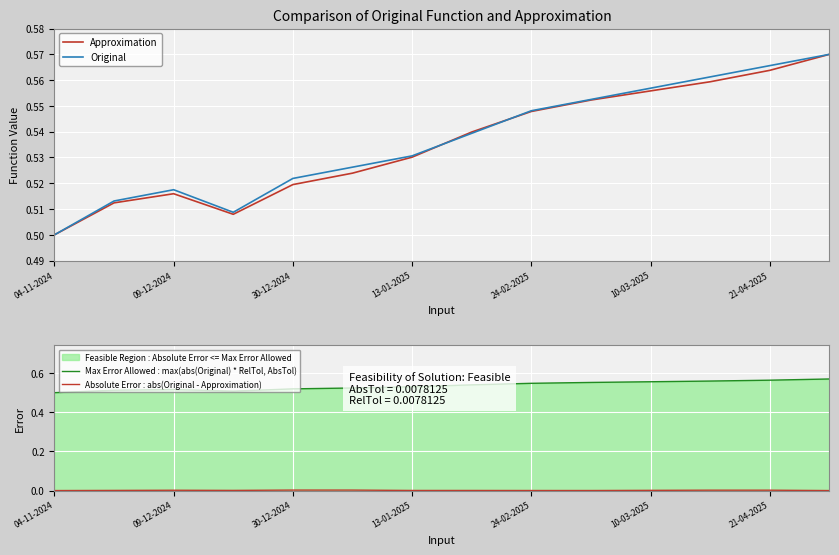

At which label does Original reach its minimum?

04-11-2024